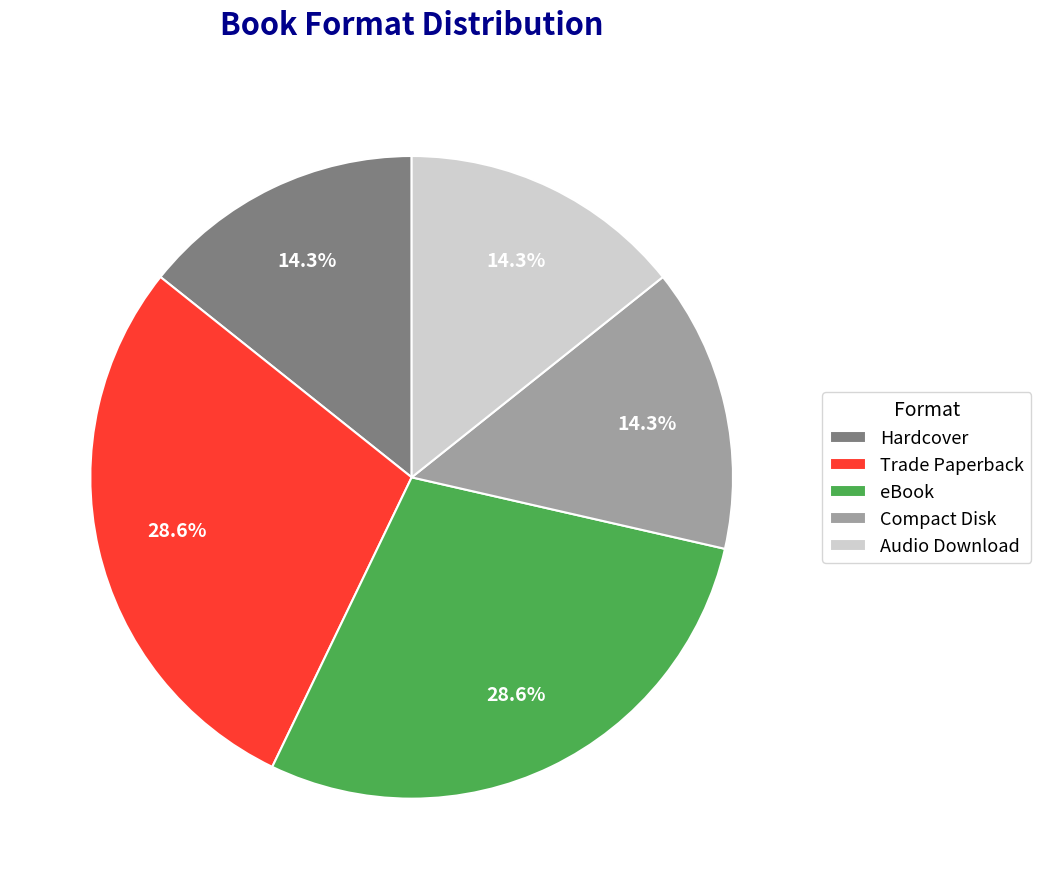

Between Hardcover and Trade Paperback, which is larger?

Trade Paperback